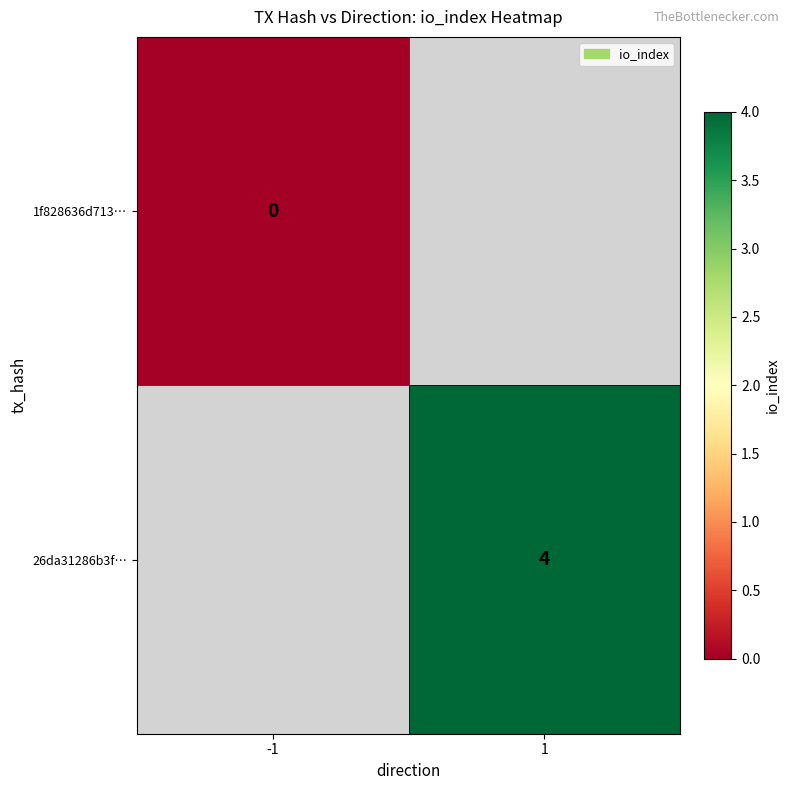

Is it true that 26da31286b3f… equals 4 at 1?

True